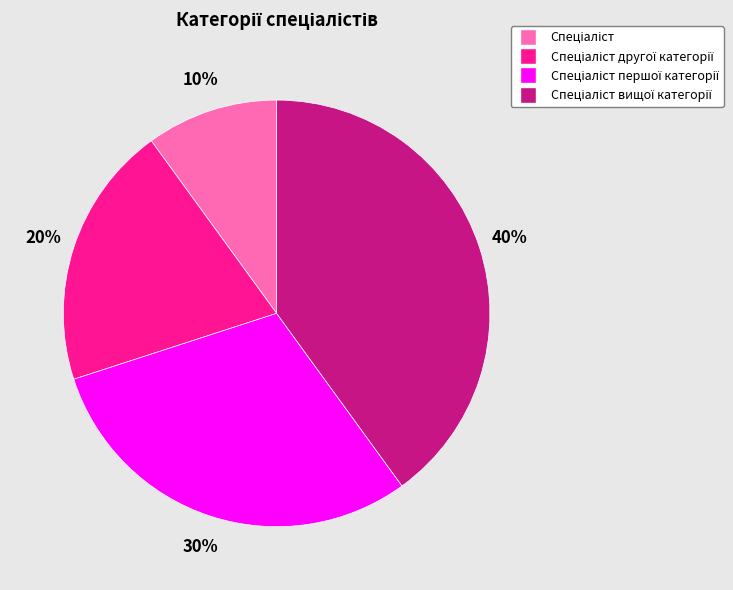

Is there a majority slice in this chart?

No